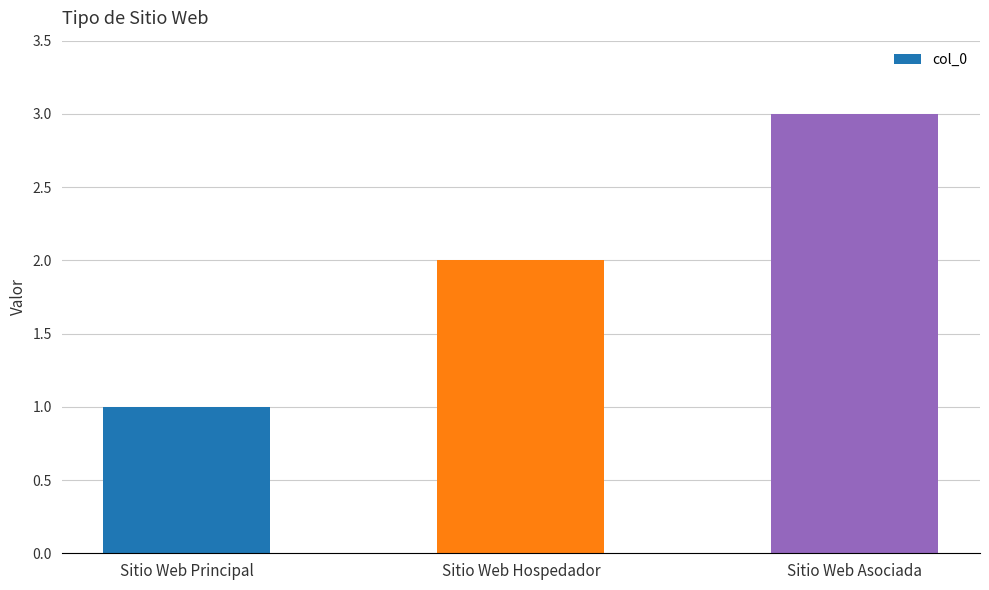

Reading left to right, extract all data points from this chart.

Sitio Web Principal=1	Sitio Web Hospedador=2	Sitio Web Asociada=3